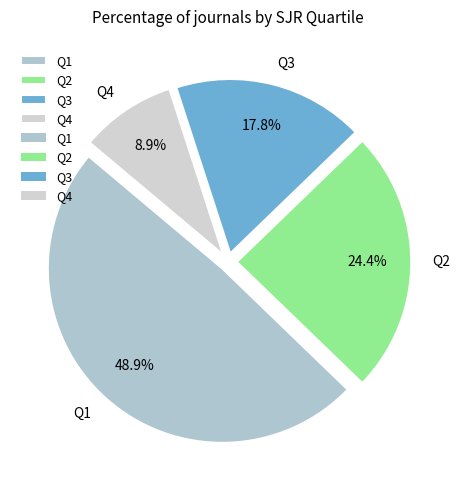

How many slices are in this pie chart?

4